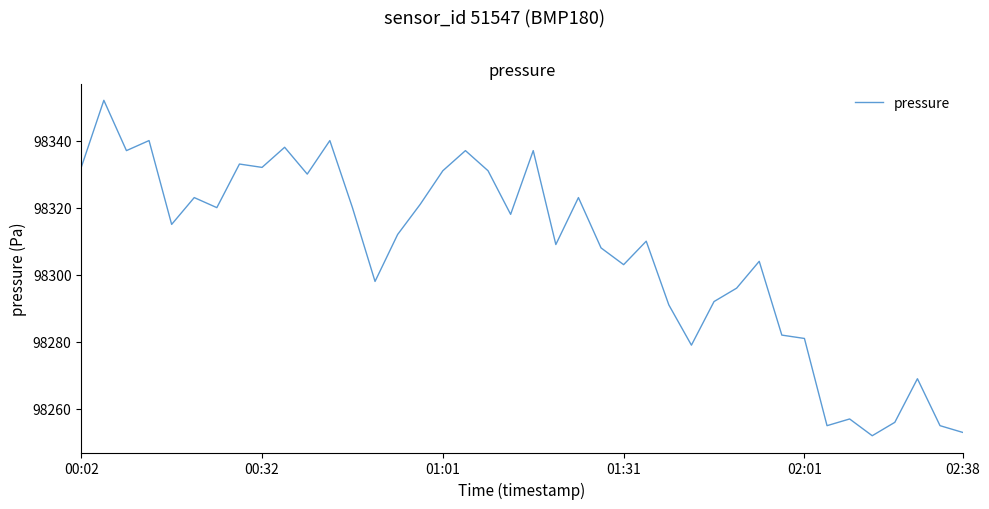

What is the greatest value displayed?

98352